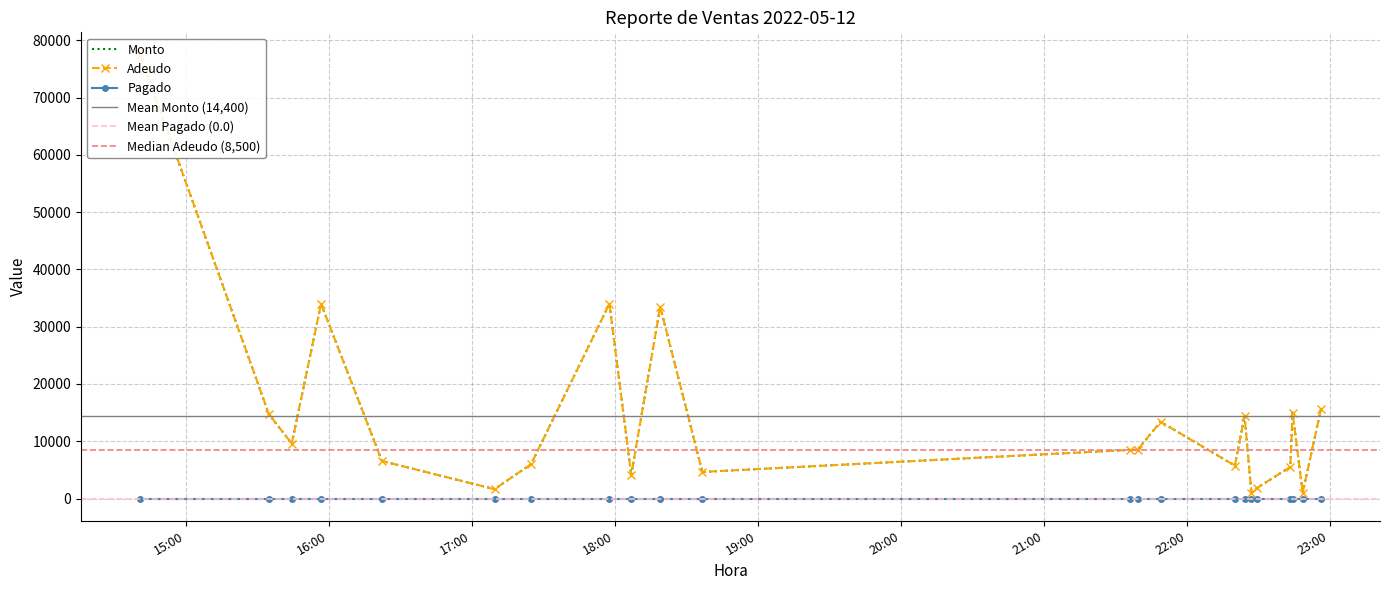

How many lines are shown in the chart?

2